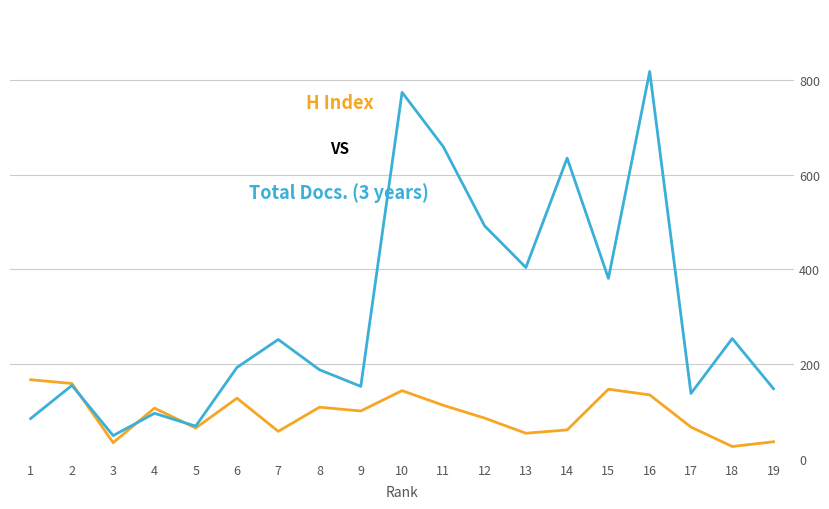

What is the total value across all series at 11?

772